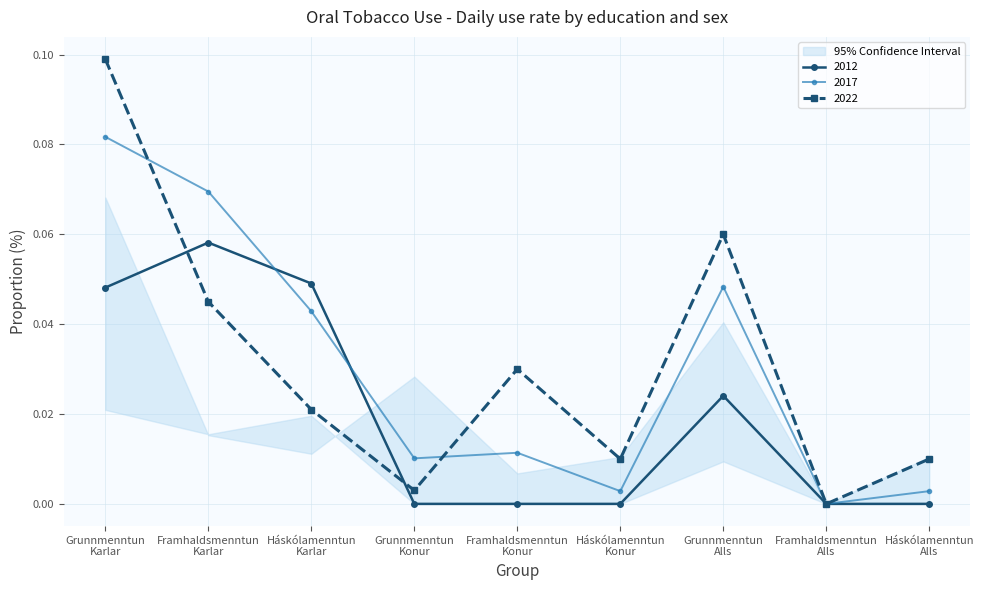

Reading left to right, extract all data points from this chart.

2012: 0.0	0.1	0.0	0.0	0.0	0.0	0.0	0.0	0.0
2017: 0.1	0.1	0.0	0.0	0.0	0.0	0.0	0.0	0.0
2022: 0.1	0.0	0.0	0.0	0.0	0.0	0.1	0.0	0.0